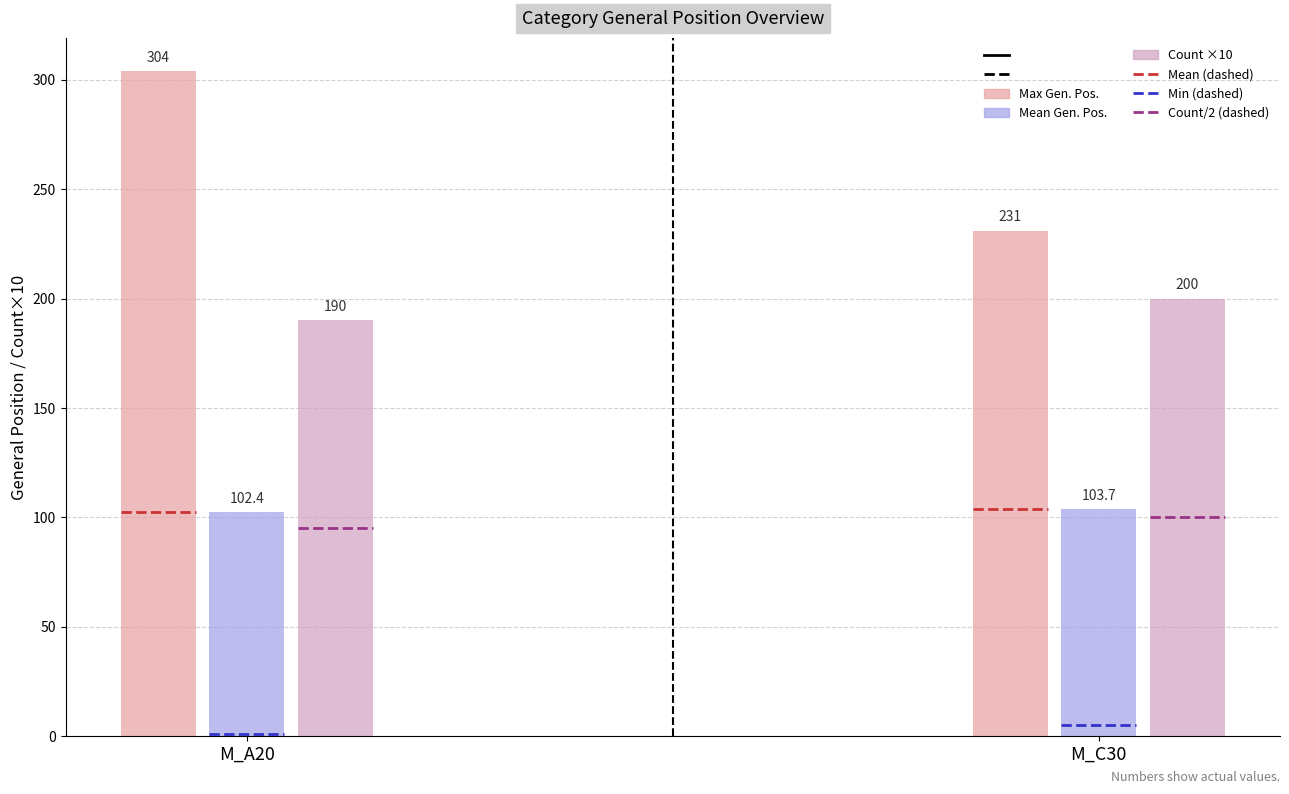

Reading right to left, what are all the values shown in this chart?

Max Gen. Pos. (mAb-style): M_C30=231.0	M_A20=304.0
Mean Gen. Pos. (MV-style): M_C30=103.7	M_A20=102.4
Count ×10 (projection): M_C30=200.0	M_A20=190.0